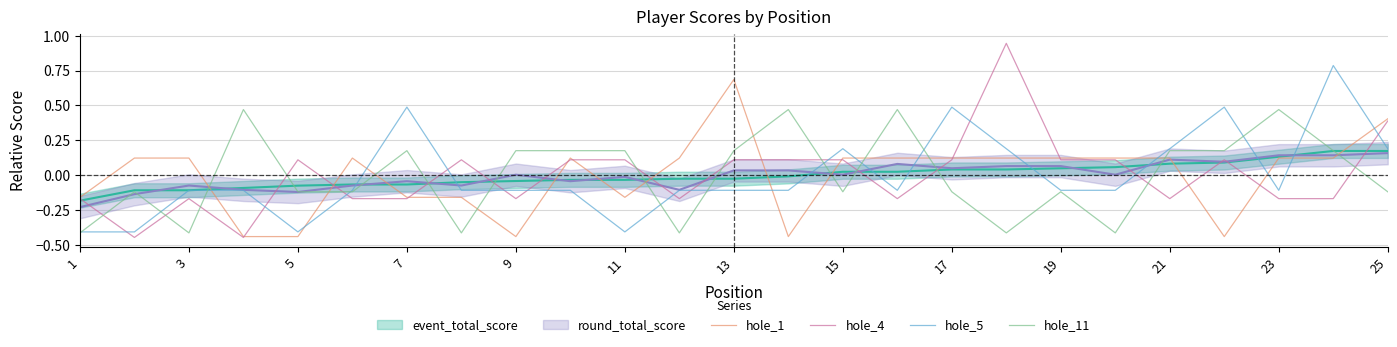

True or false: hole_1 and hole_5 cross at least once.

True